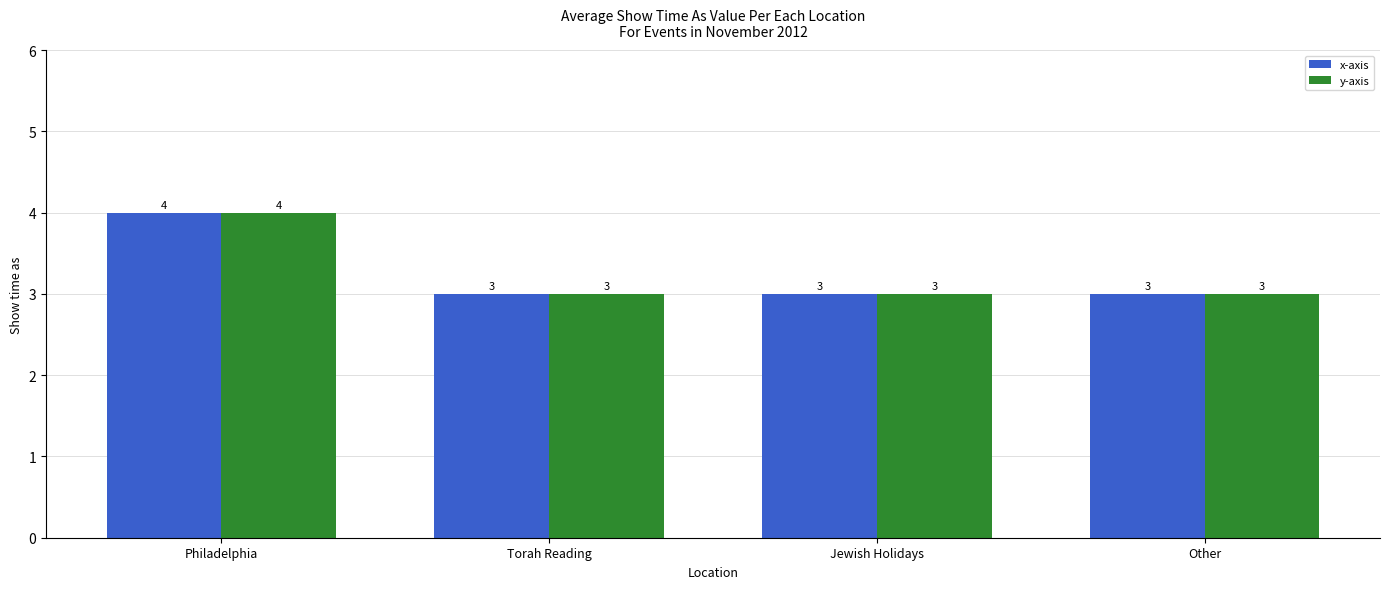

What is the label of the 3rd bar from the right?

Torah Reading